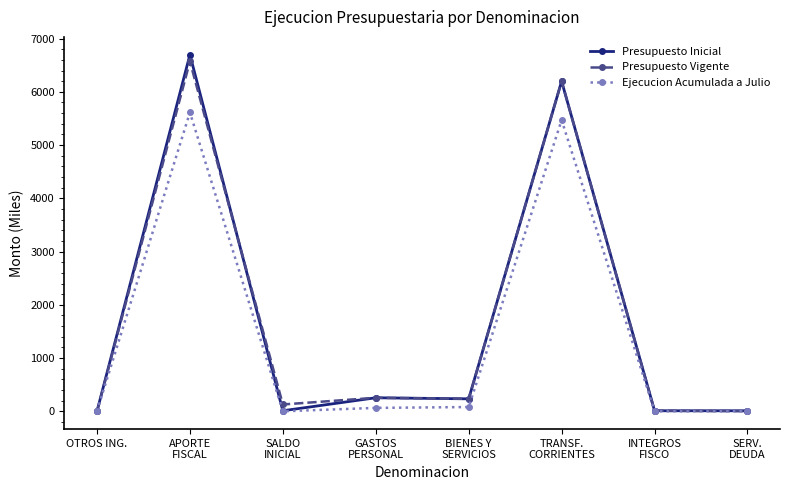

How many categories are shown in the chart?

8